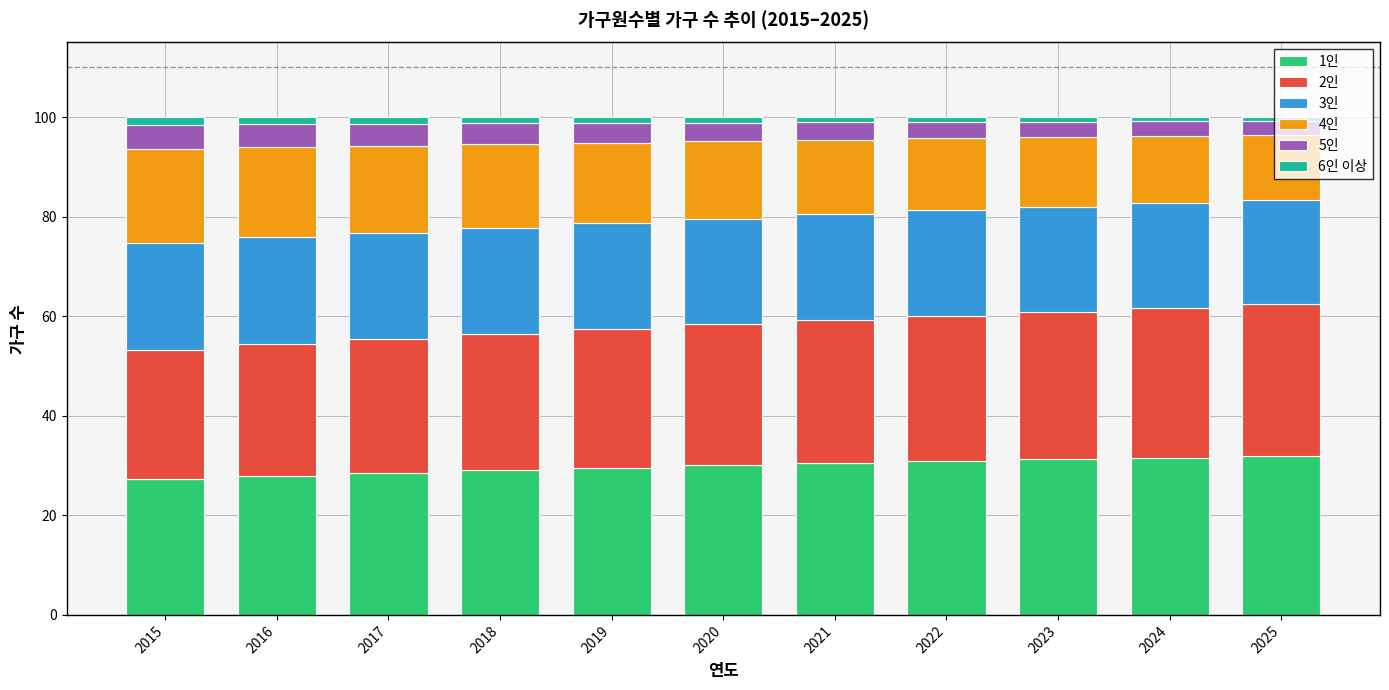

What is the difference between the maximum and minimum values in the 1인 series?

4.6